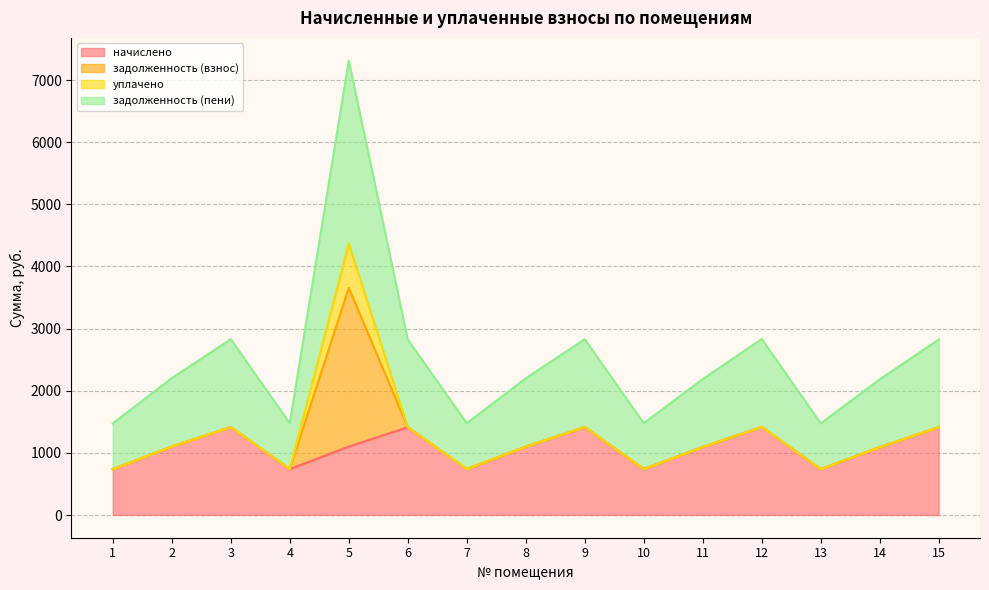

What is the value of the начислено point at the 7th from the left?

739.0